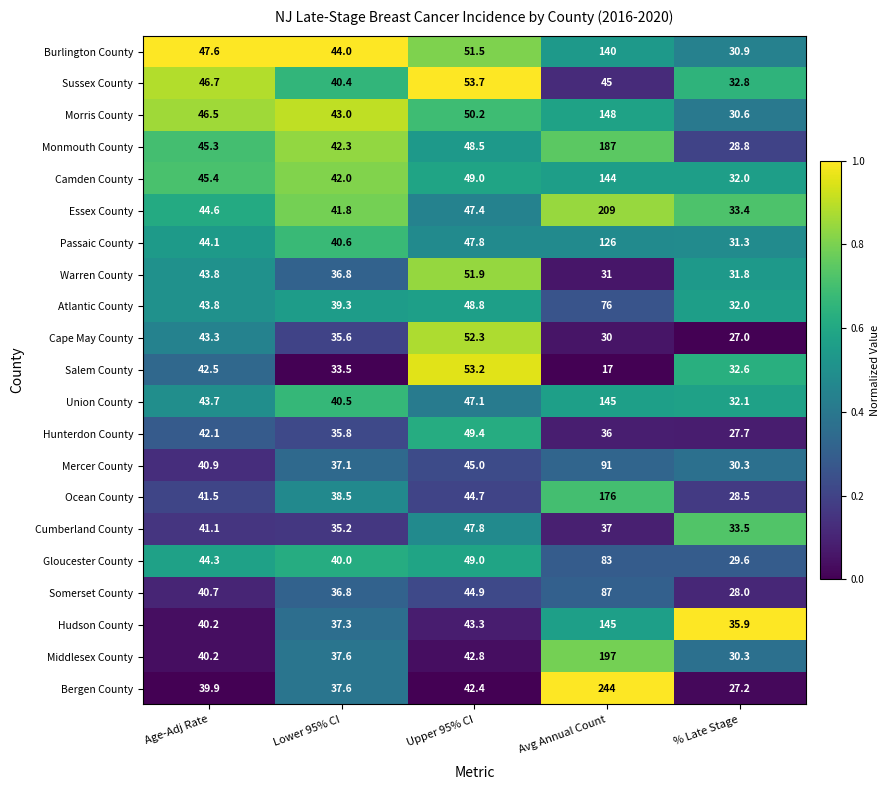

Between Age-Adj Rate and Avg Annual Count, which series saw the biggest shift?

Bergen County